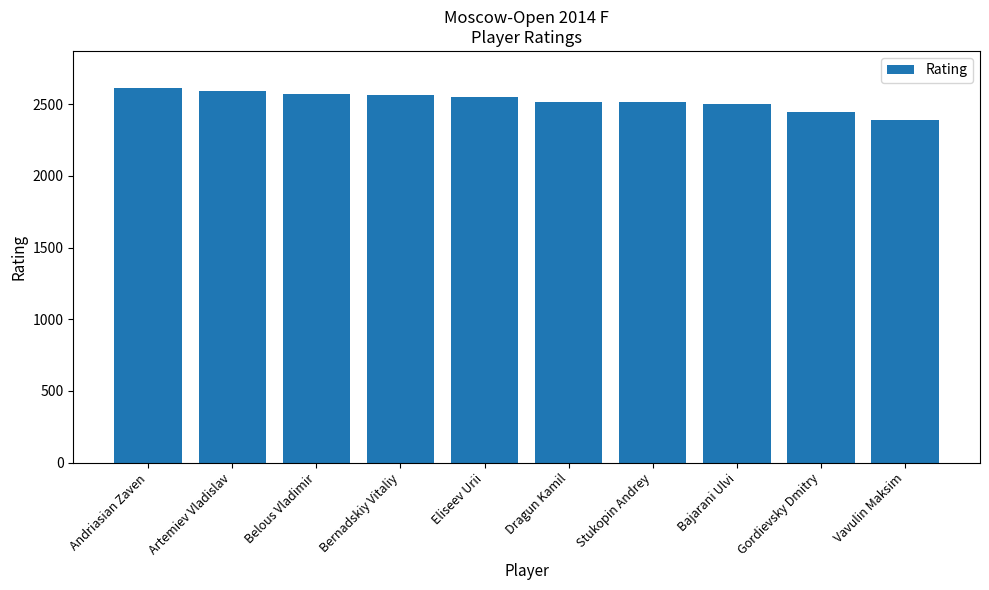

At which label does the data first exceed 2549?

Andriasian Zaven